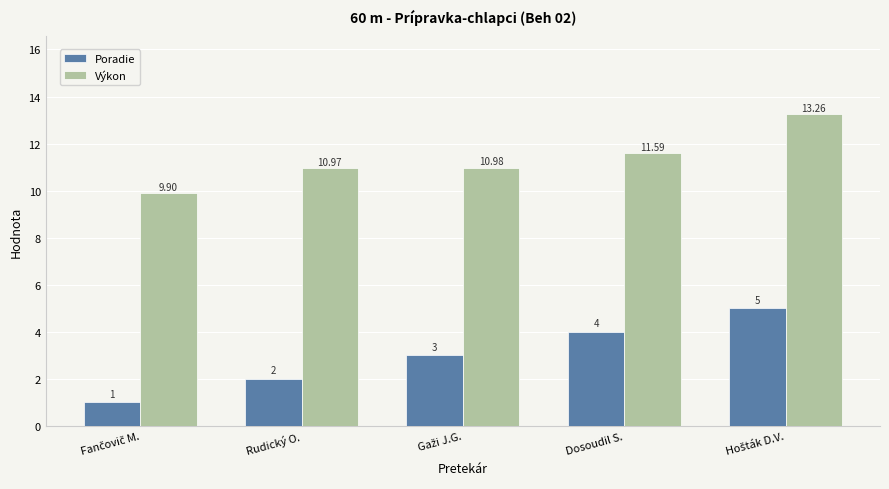

What is the label of the 4th bar from the left?

Dosoudil S.